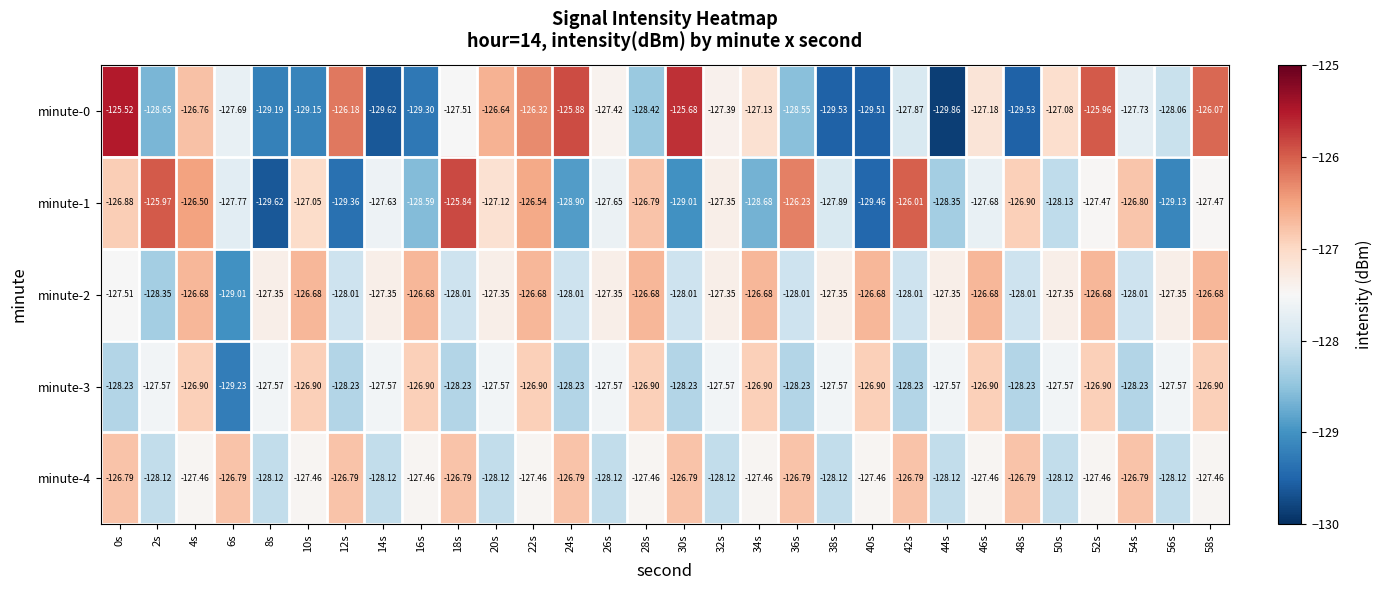

Is the value of minute-1 at 32s greater than the value of minute-0 at 42s?

Yes